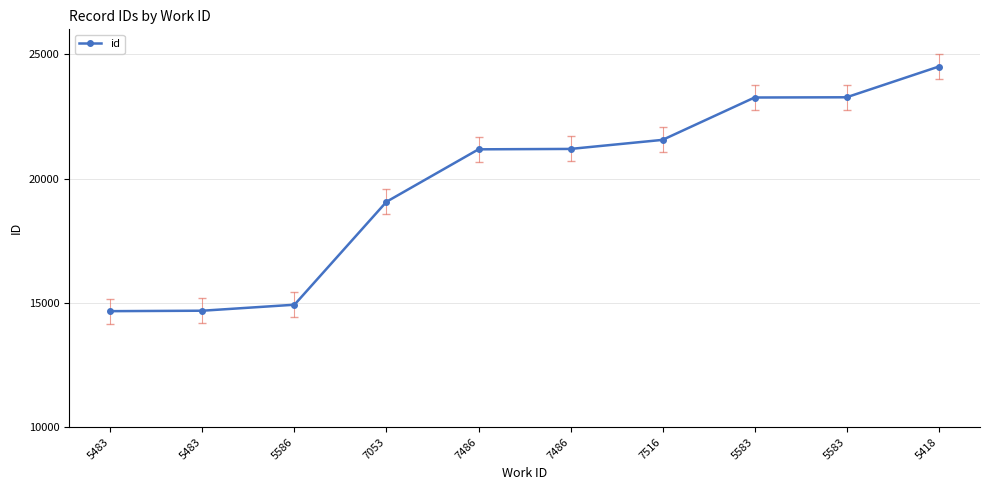

Which category has the highest value across all series?

5418